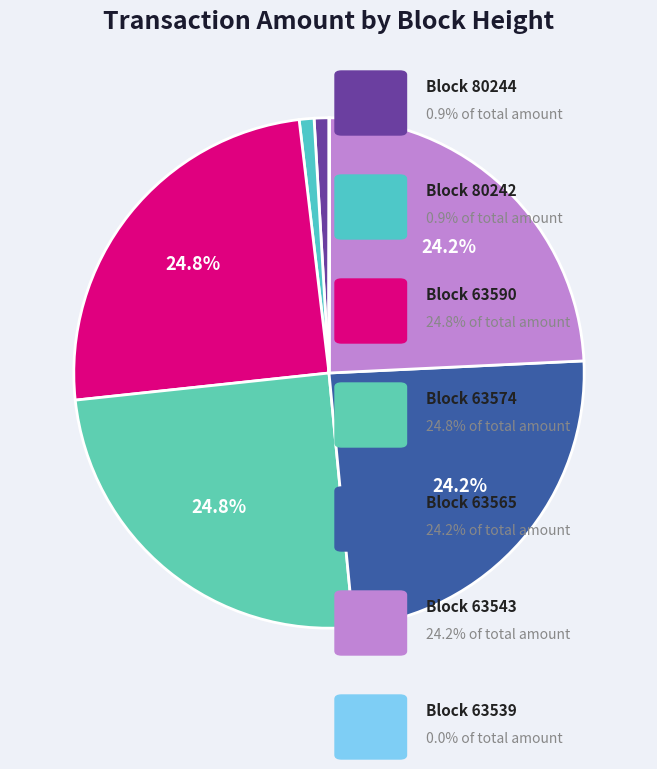

Which category has the smallest portion of the pie?

63539